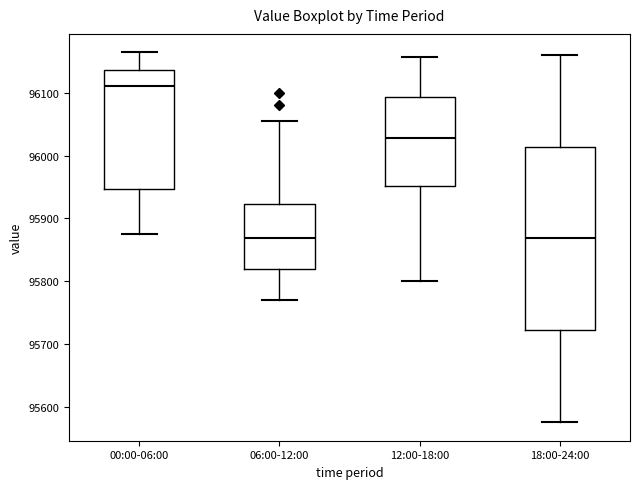

Which box is the tallest, from its lower edge to its upper edge?

18:00-24:00